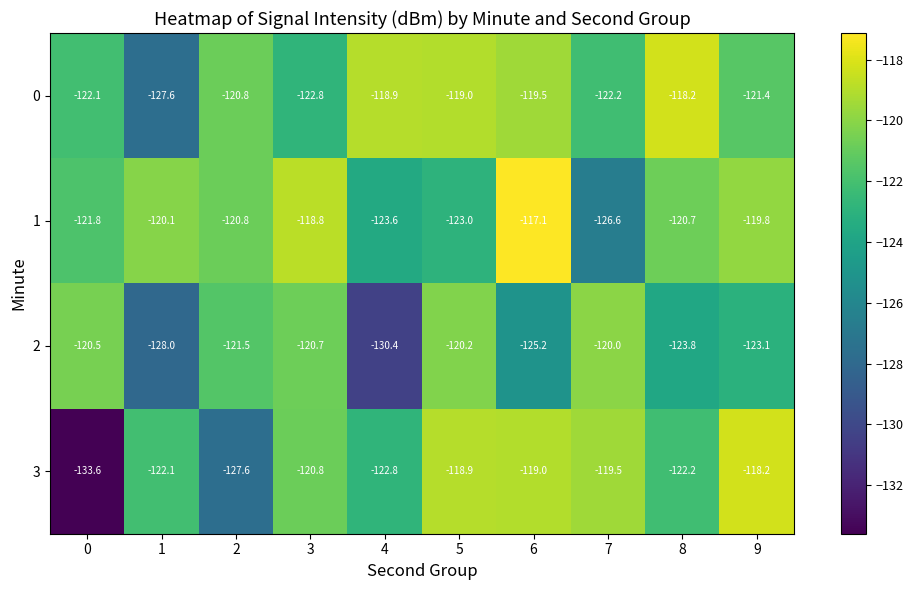

Where does the 3 series first go above -120?

5